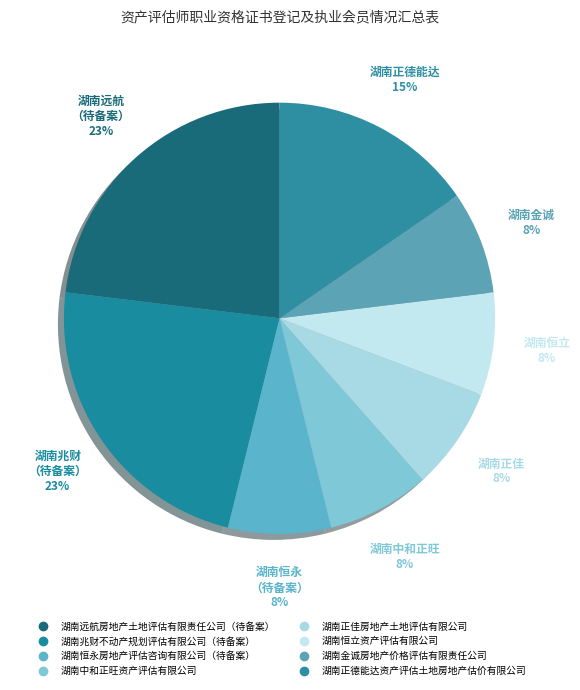

How many slices are in this pie chart?

8